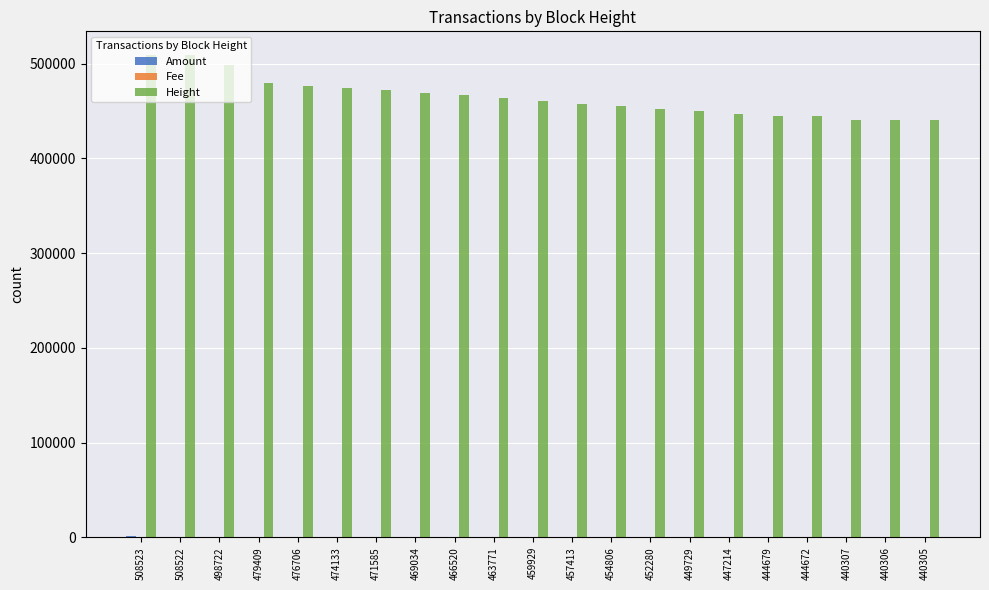

Is it true that Height equals 848893.4 at 479409?

False